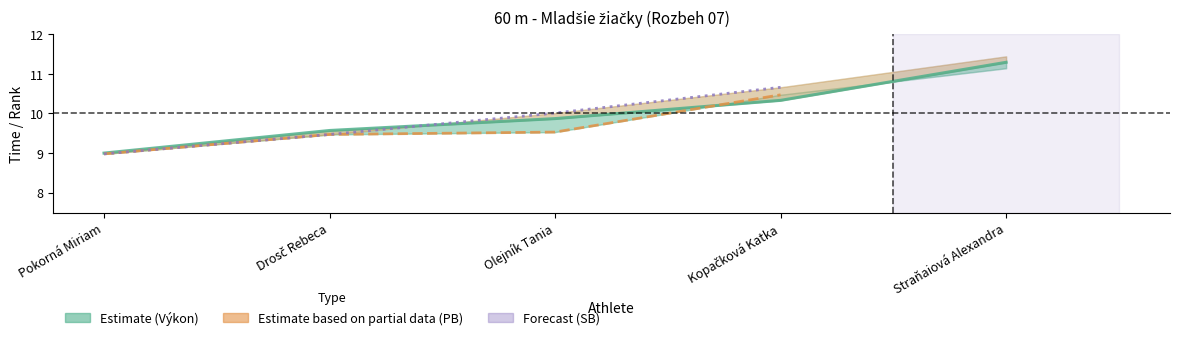

Between Drosč Rebeca and Olejník Tania, which is larger?

Olejník Tania